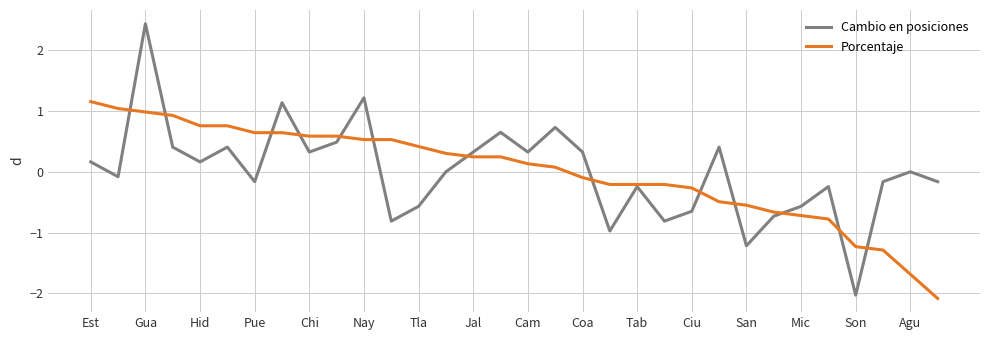

Which series ends up on top after the final intersection of Cambio en posiciones and Porcentaje?

Cambio en posiciones